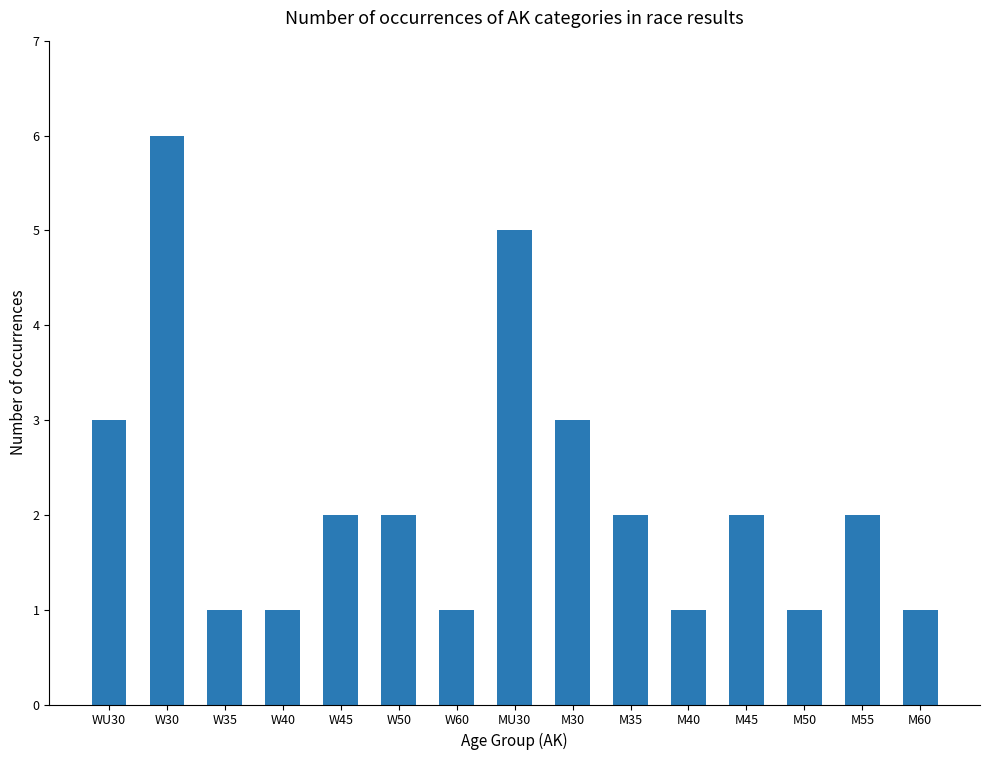

What position from the left is W35?

3